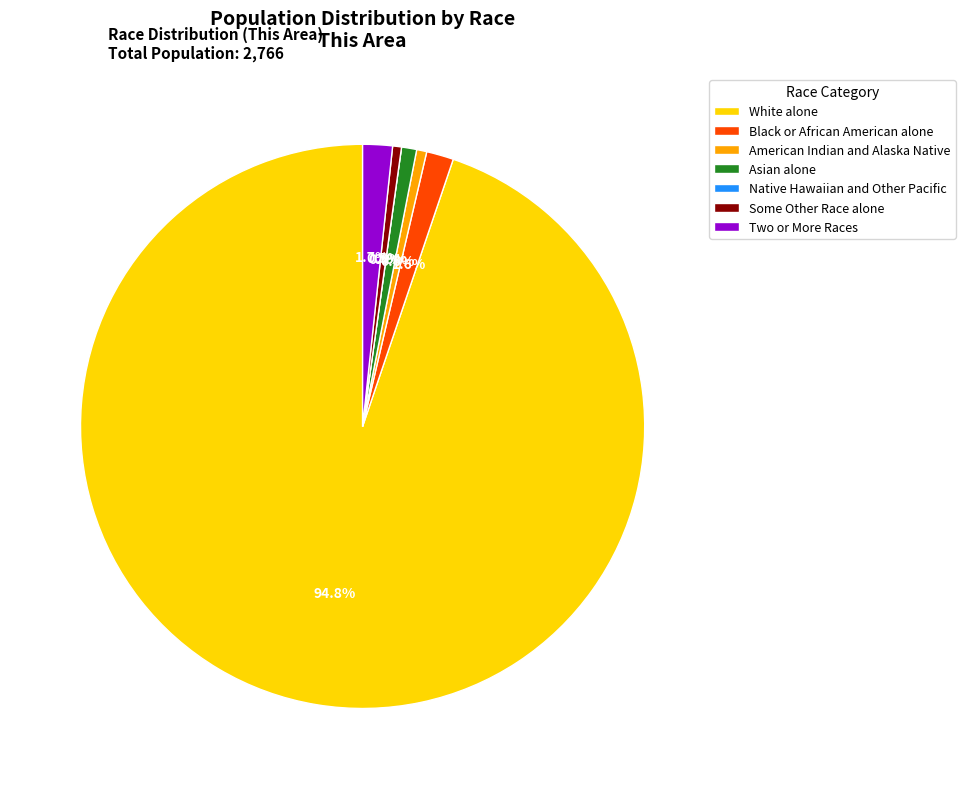

Is the sum of Black or African American alone and Asian alone greater than half?

No